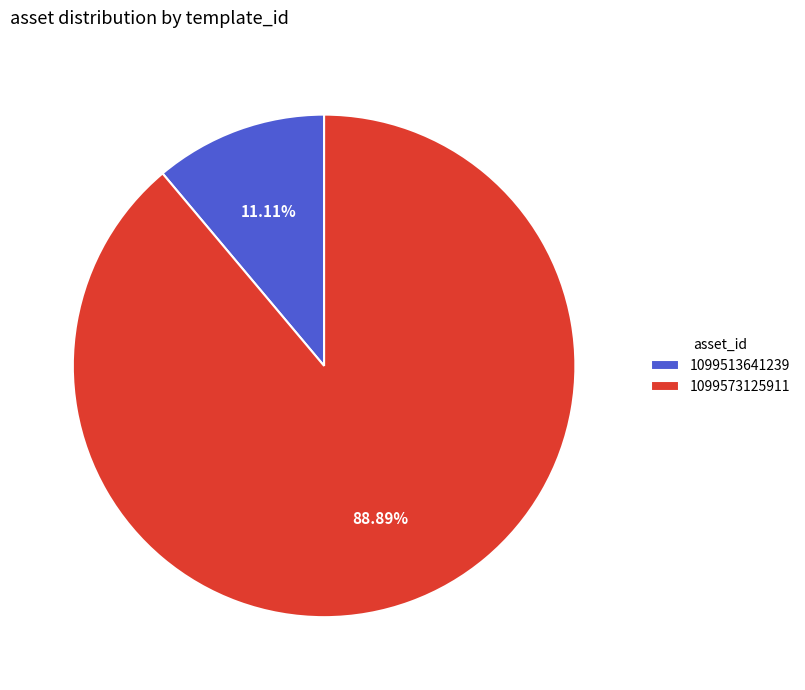

What is the smallest slice in the pie chart?

1099513641239